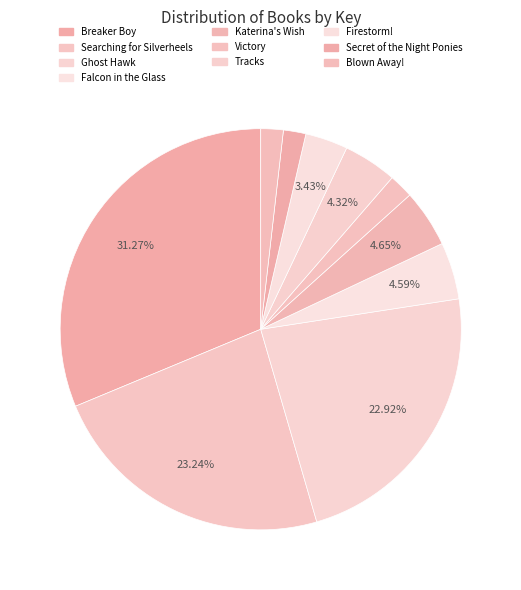

Which category has the smallest portion of the pie?

Blown Away!